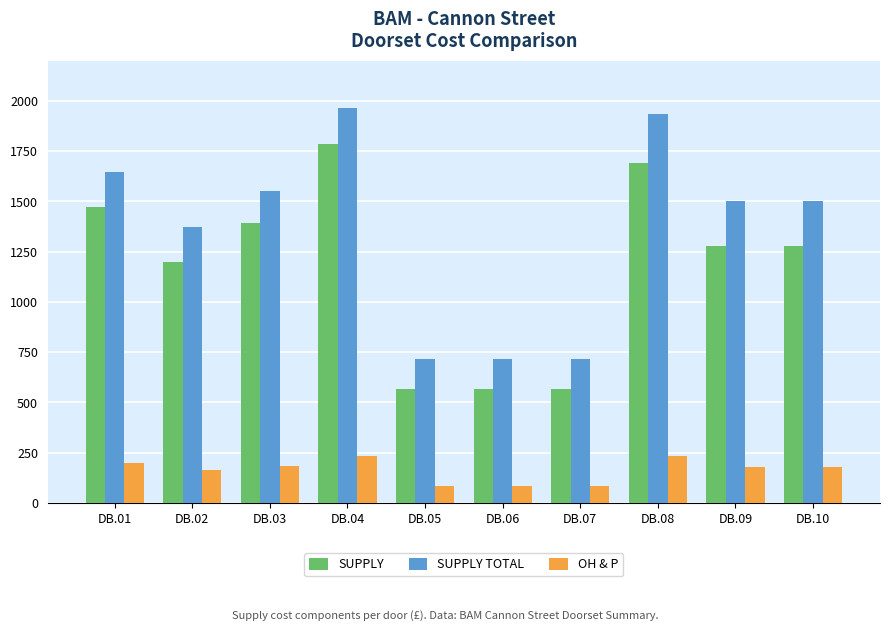

Which series has the largest total across all categories?

SUPPLY TOTAL